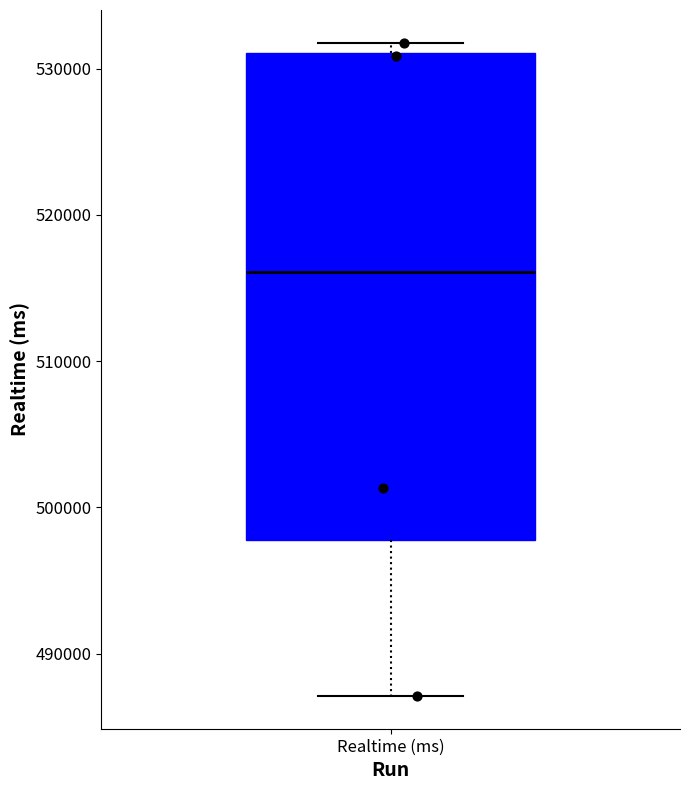

Where does the lower whisker of the box for Realtime (ms) end on the y-axis? The values are not printed on the chart, so give them approximately, as read against the axis.

487000